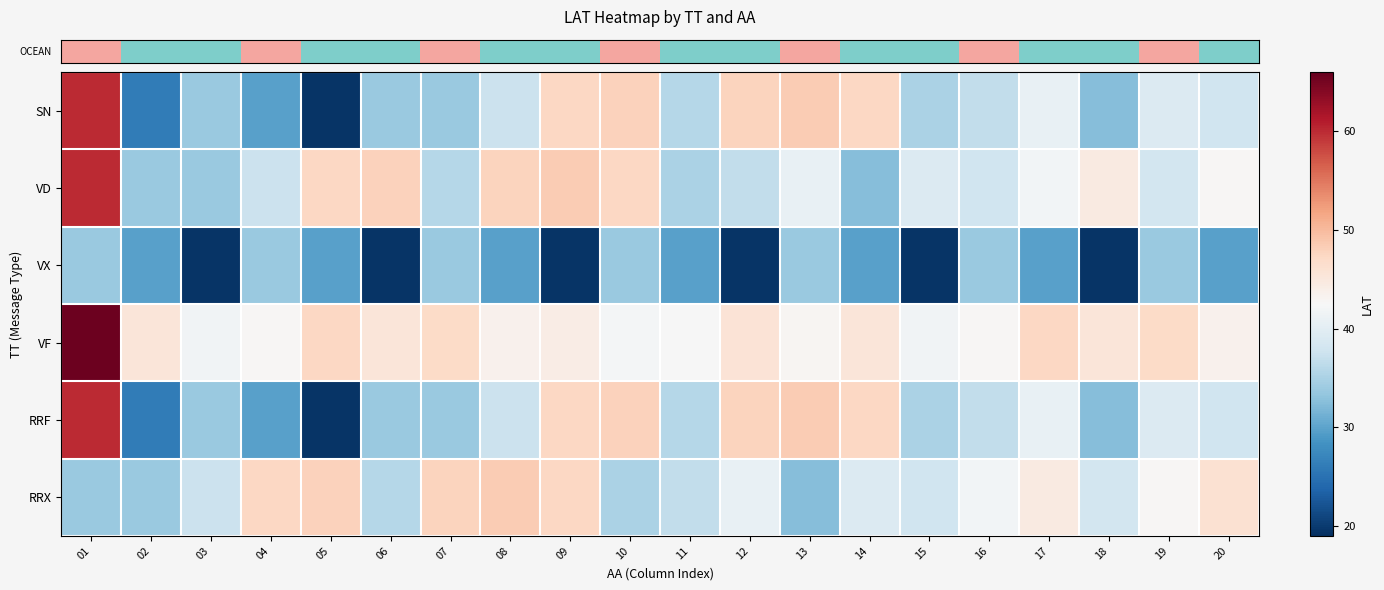

How many categories are shown in the chart?

20